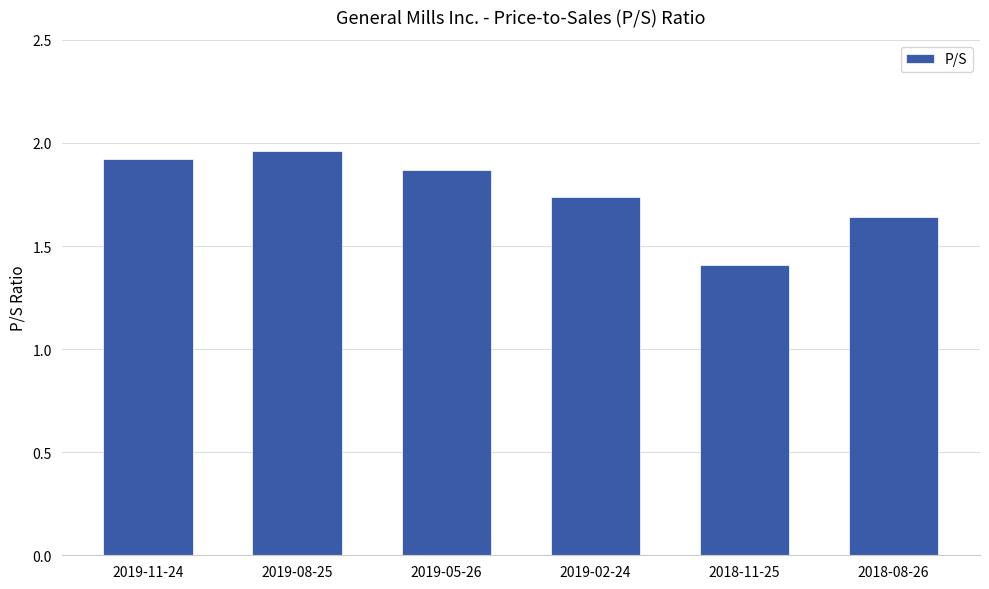

Is it true that the value at 2018-11-25 is 0.4?

False